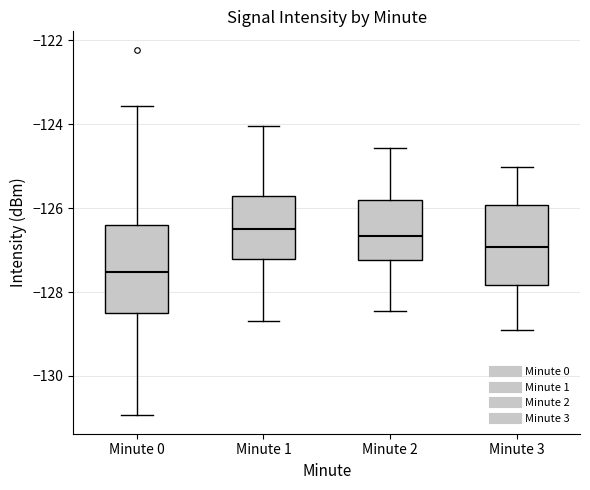

Which box's median line is the lowest?

Minute 0